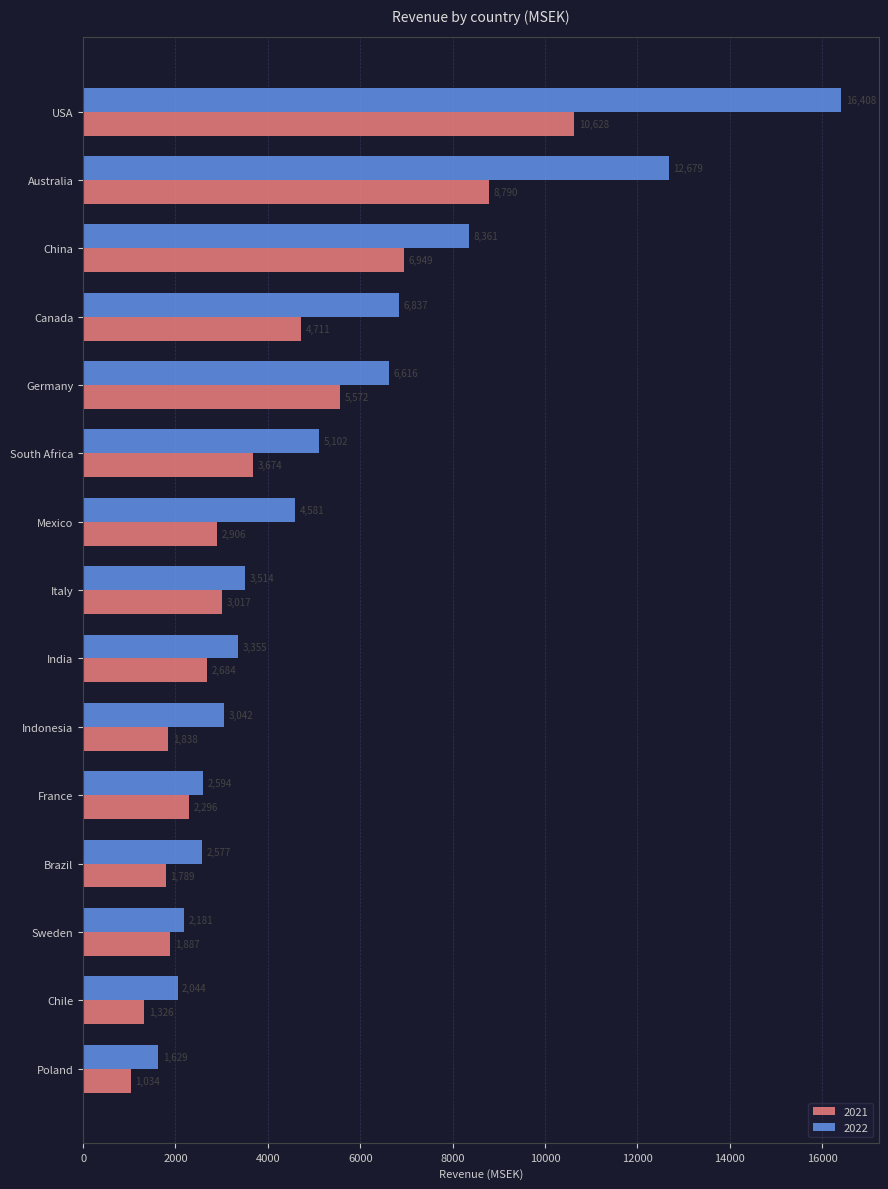

What is the minimum value shown in the chart?

1034